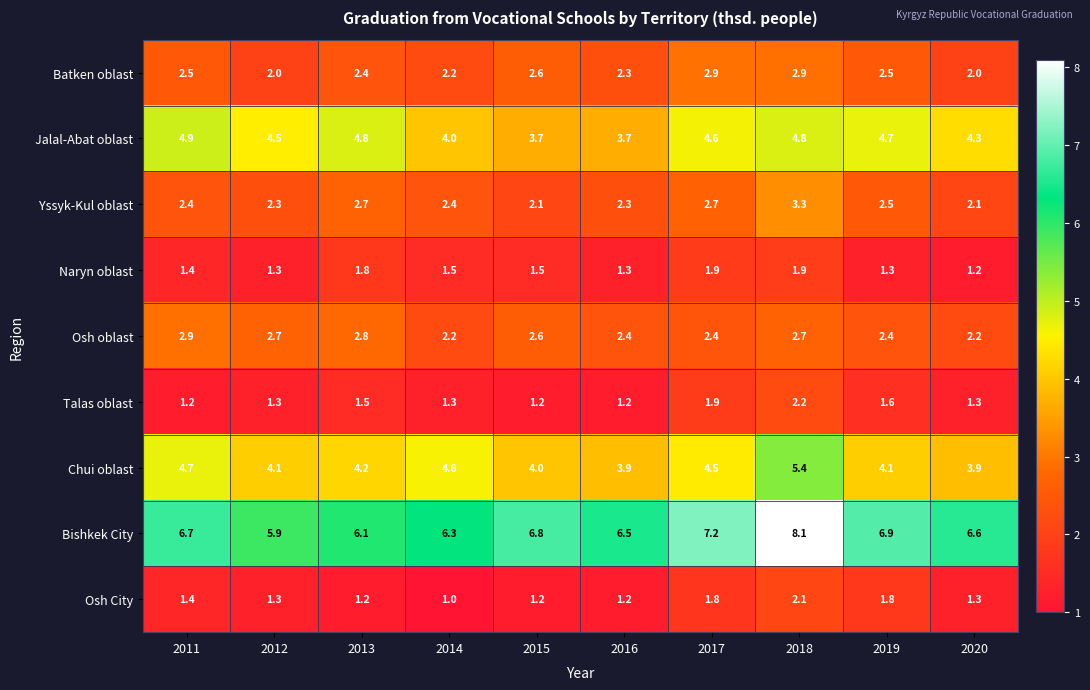

Where is Bishkek City nearest to the value 7?

2019